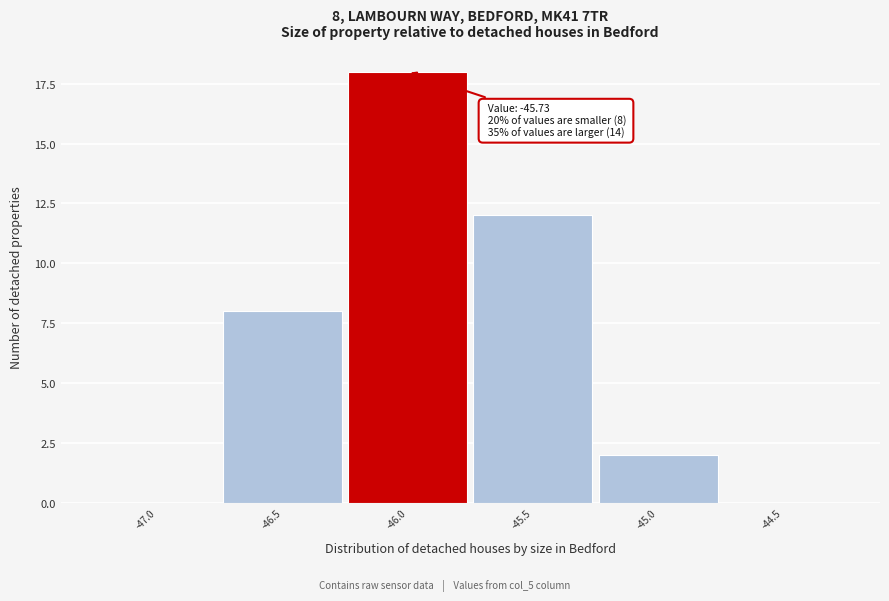

Reading right to left, extract all data points from this chart.

-44.5=0	-45.0=2	-45.5=12	-46.0=18	-46.5=8	-47.0=0